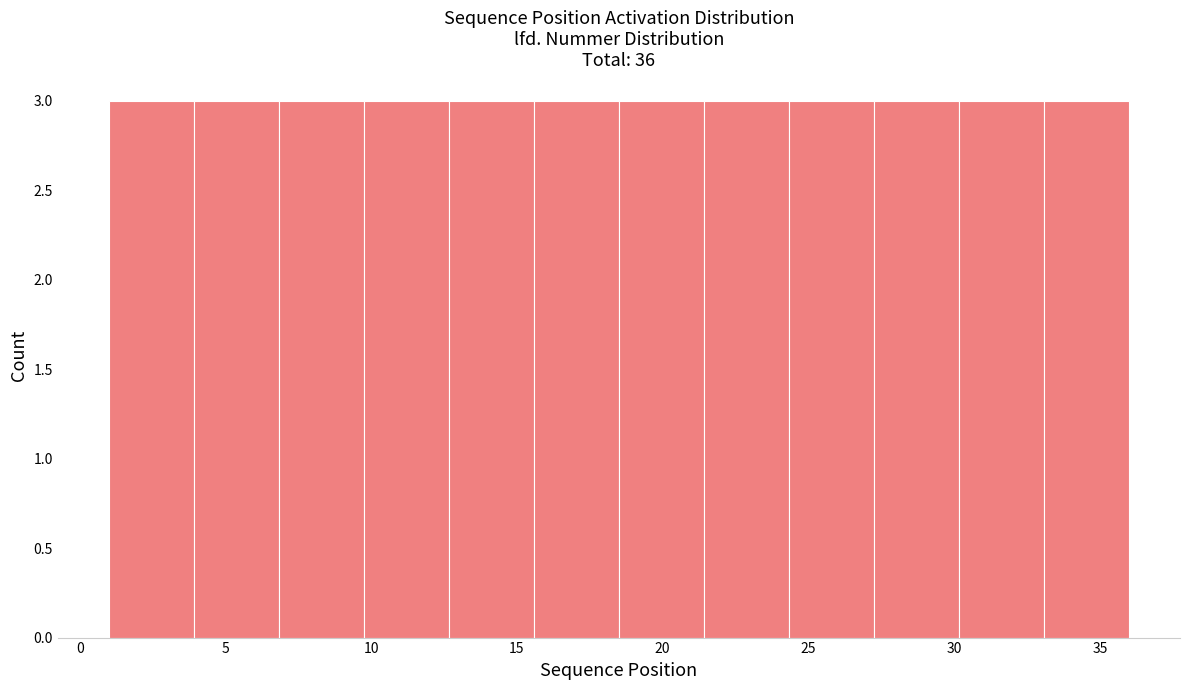

Reading left to right, list every bar in this chart as the range it spans on the x-axis followed by its height. Neither the bar edges nor the heights are printed on the chart, so give them approximately, as read against the axes.

1.0 to 4.0: 3
4.0 to 7.0: 3
7.0 to 10.0: 3
10.0 to 12.5: 3
12.5 to 15.5: 3
15.5 to 18.5: 3
18.5 to 21.5: 3
21.5 to 24.5: 3
24.5 to 27.5: 3
27.5 to 30.0: 3
30.0 to 33.0: 3
33.0 to 36.0: 3